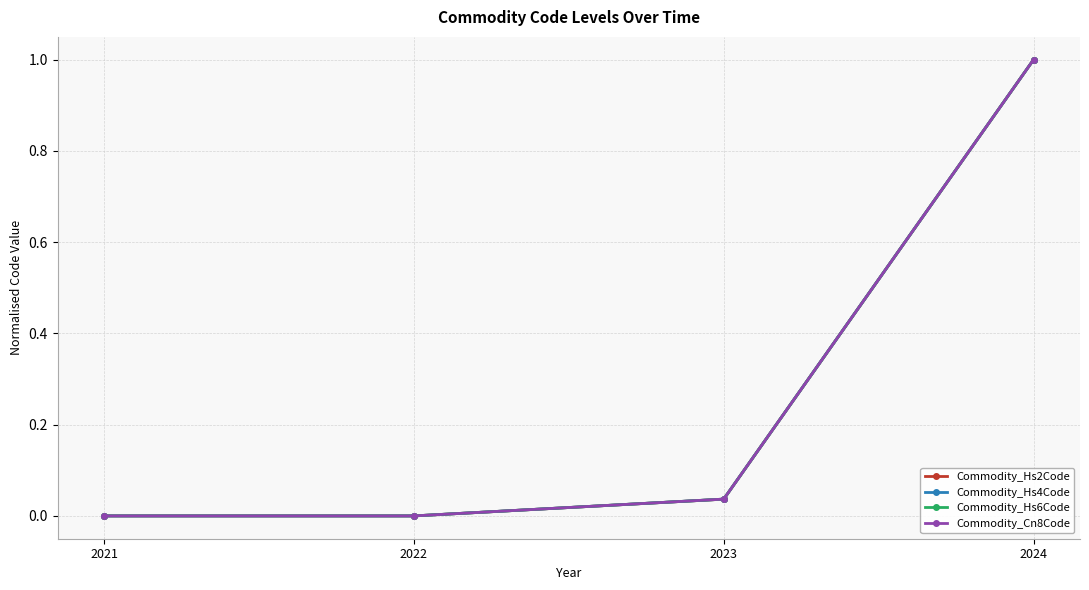

Is the value of Commodity_Hs2Code at 2021 greater than the value of Commodity_Cn8Code at 2024?

No